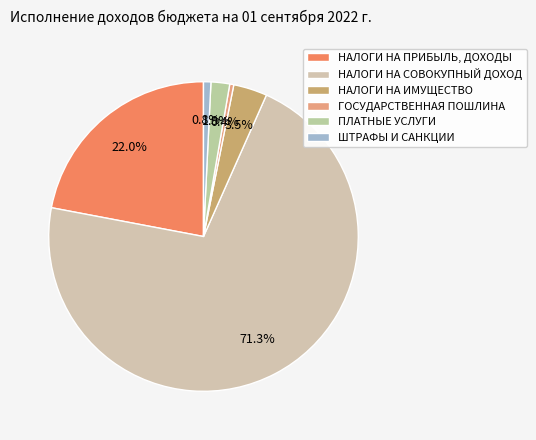

To the nearest percent, what is the difference between the largest and smallest slice percentages?

71%